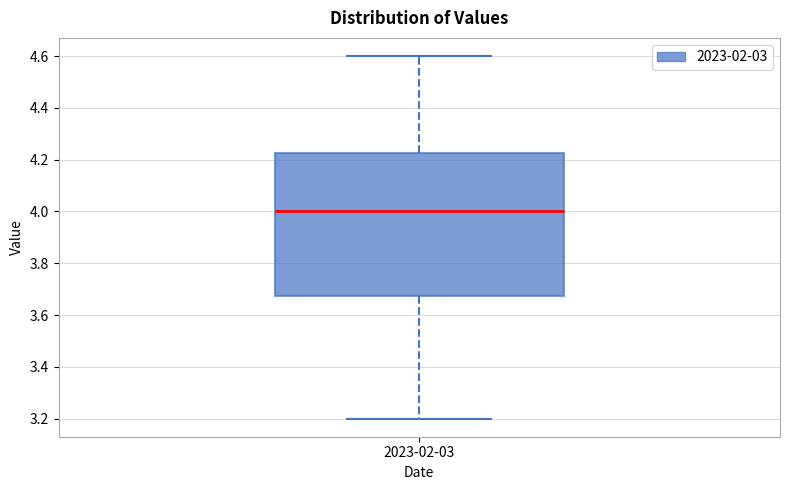

Read this box plot against the y-axis: the position of the median line, the range covered by the box, and the ends of both whiskers. The values are not printed on the chart, so give them approximately, as read against the axis.

median 4.00, box 3.68 to 4.22, whiskers 3.20 to 4.60